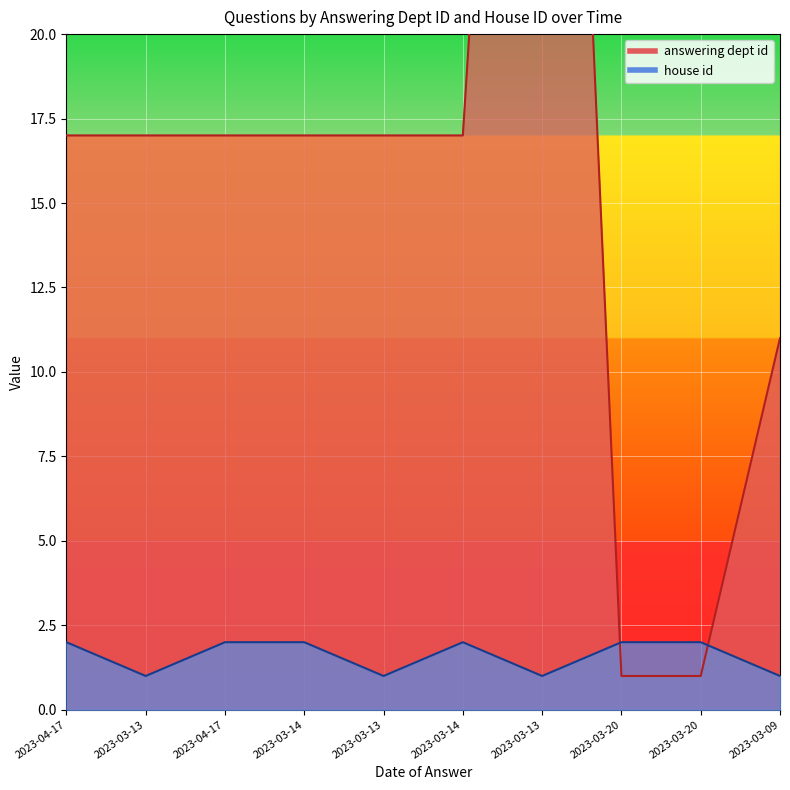

How many lines are shown in the chart?

2